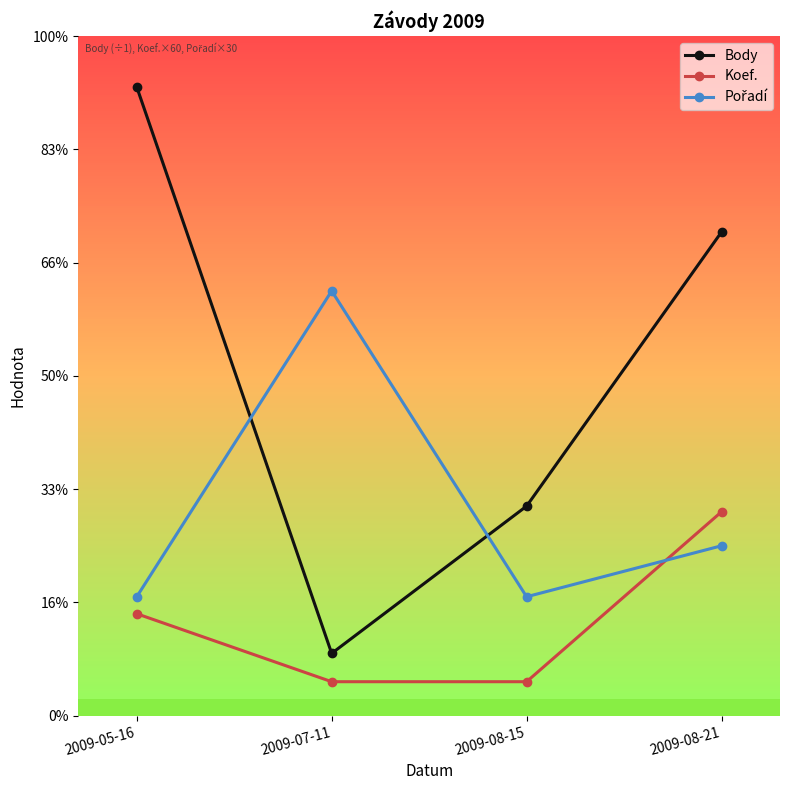

Is this an area chart (filled region under the line)?

No